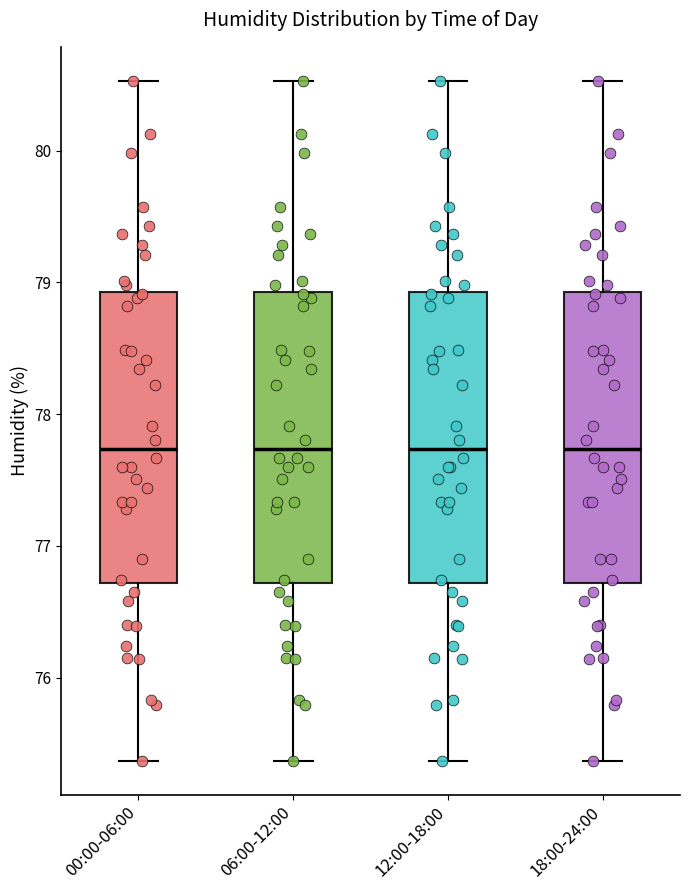

Where does the median line of the box for 00:00-06:00 sit on the y-axis? The values are not printed on the chart, so give them approximately, as read against the axis.

77.7